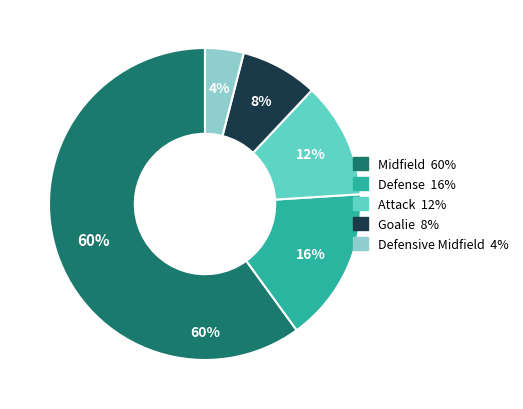

What is the majority slice?

Midfield